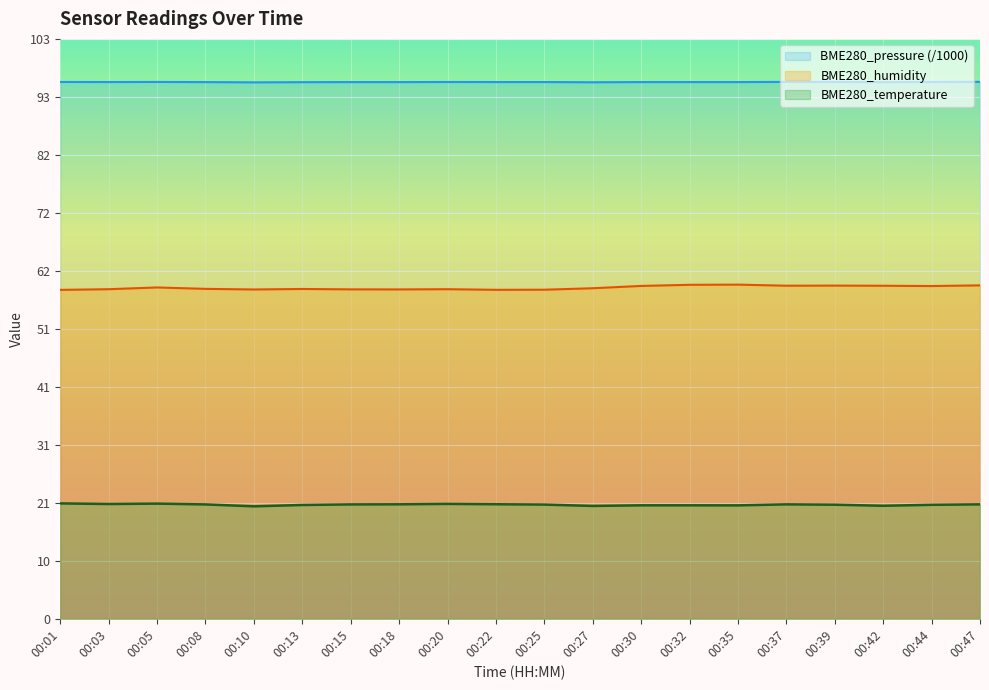

In BME280_humidity, how many points are higher than both neighbors (excluding endpoints)?

5